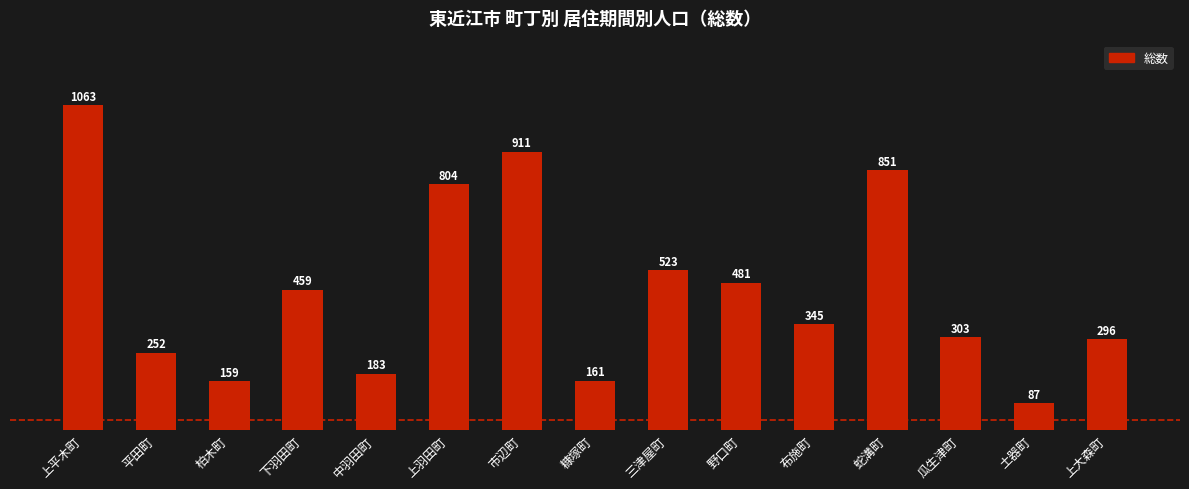

Reading left to right, list all the values displayed in this chart.

1063	252	159	459	183	804	911	161	523	481	345	851	303	87	296